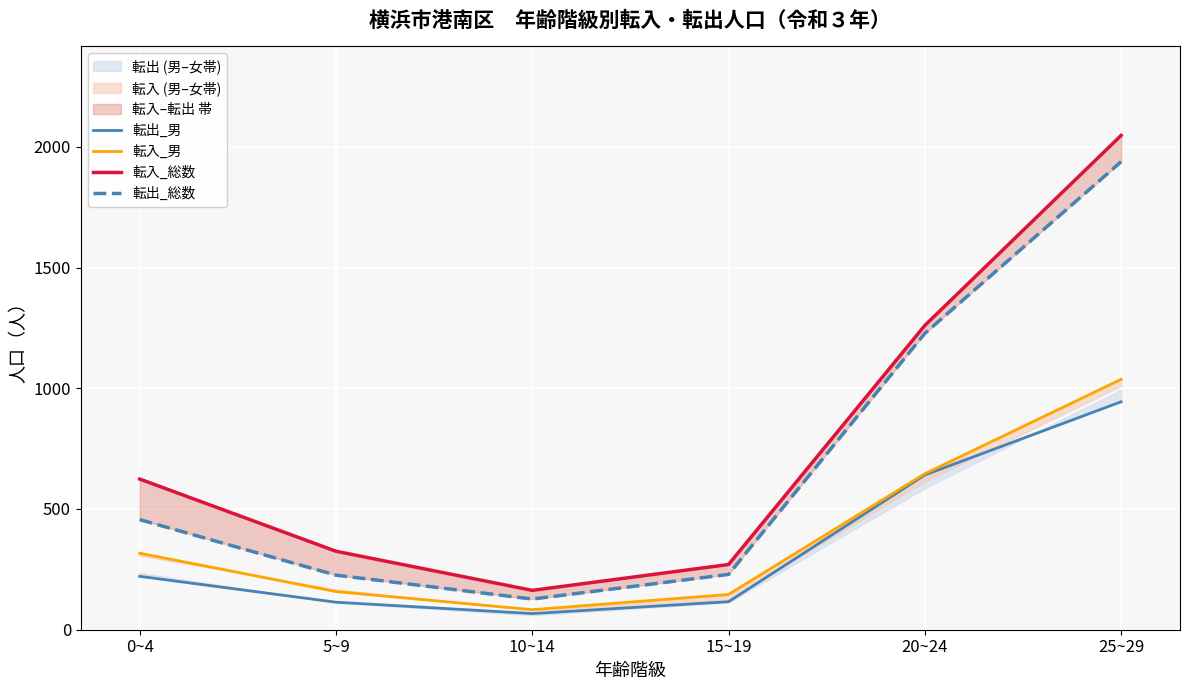

True or false: 転出_総数 and 転入_総数 cross at least once.

False